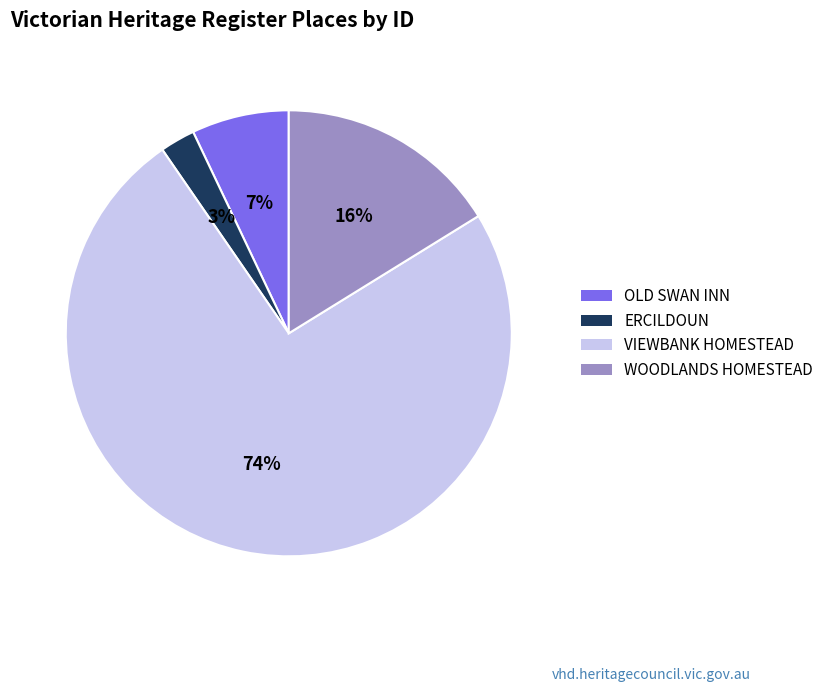

What is the largest slice in the pie chart?

VIEWBANK HOMESTEAD